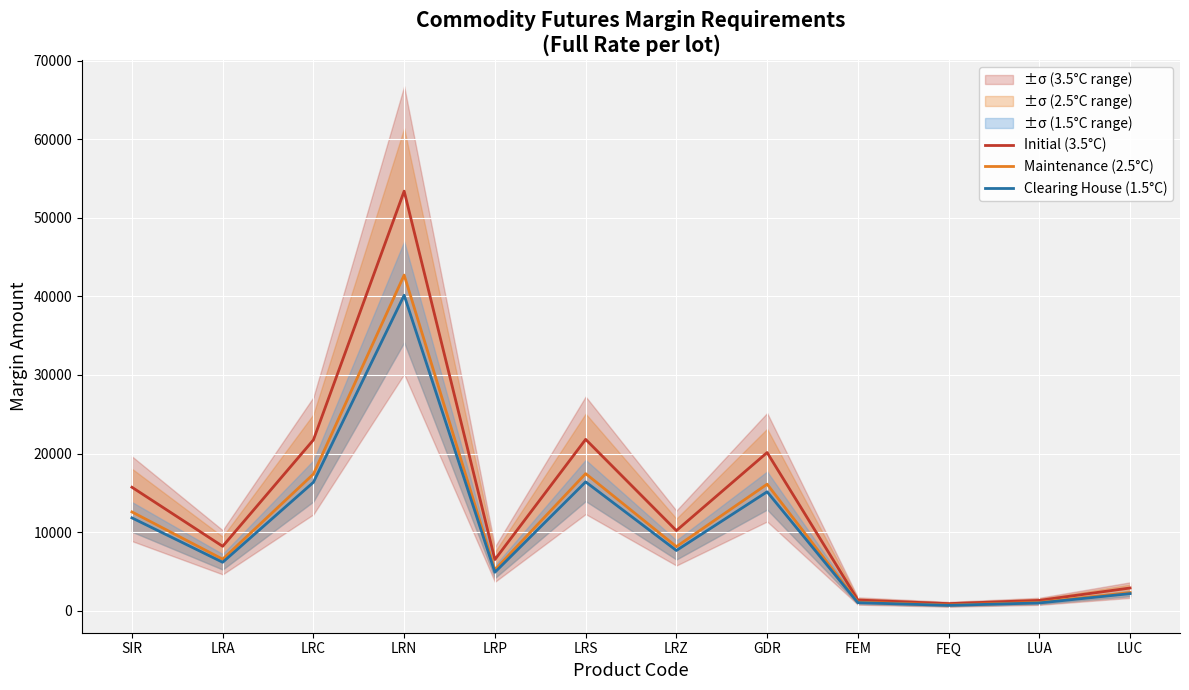

Which series changed the most between LRS and FEQ?

Initial (3.5°C)